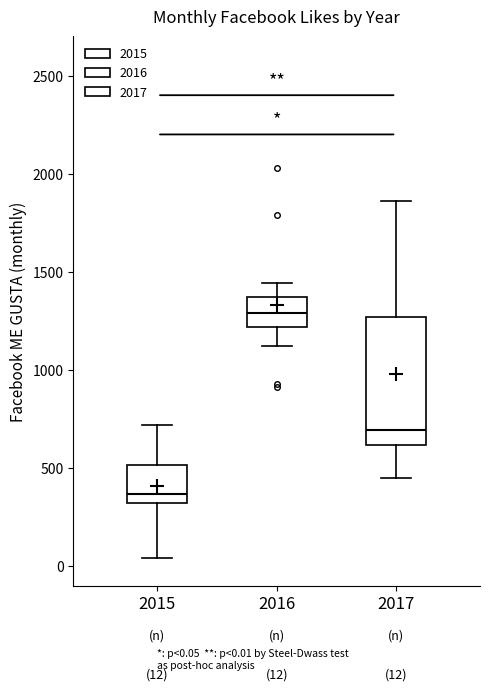

Which box has the highest median line?

2016